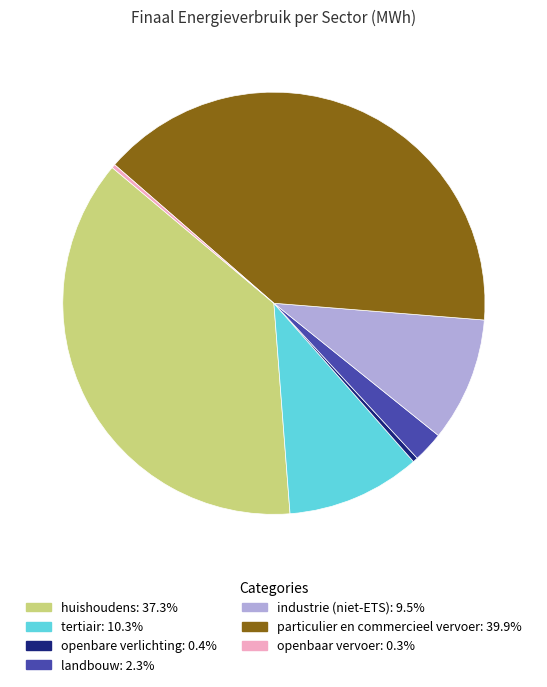

Do landbouw and tertiair together represent more than half of the pie?

No